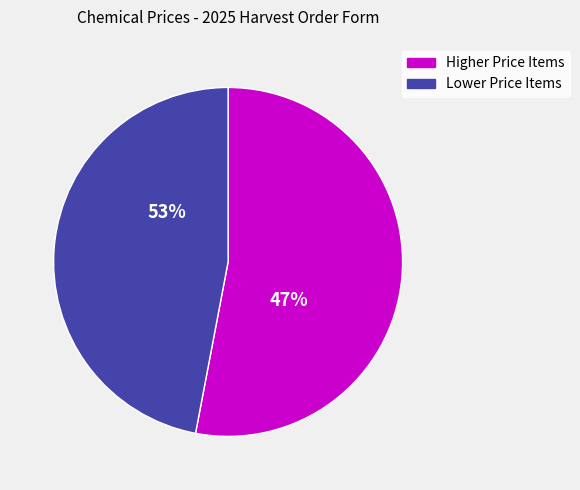

Is it true that Malic Acid is 25% of the pie?

False